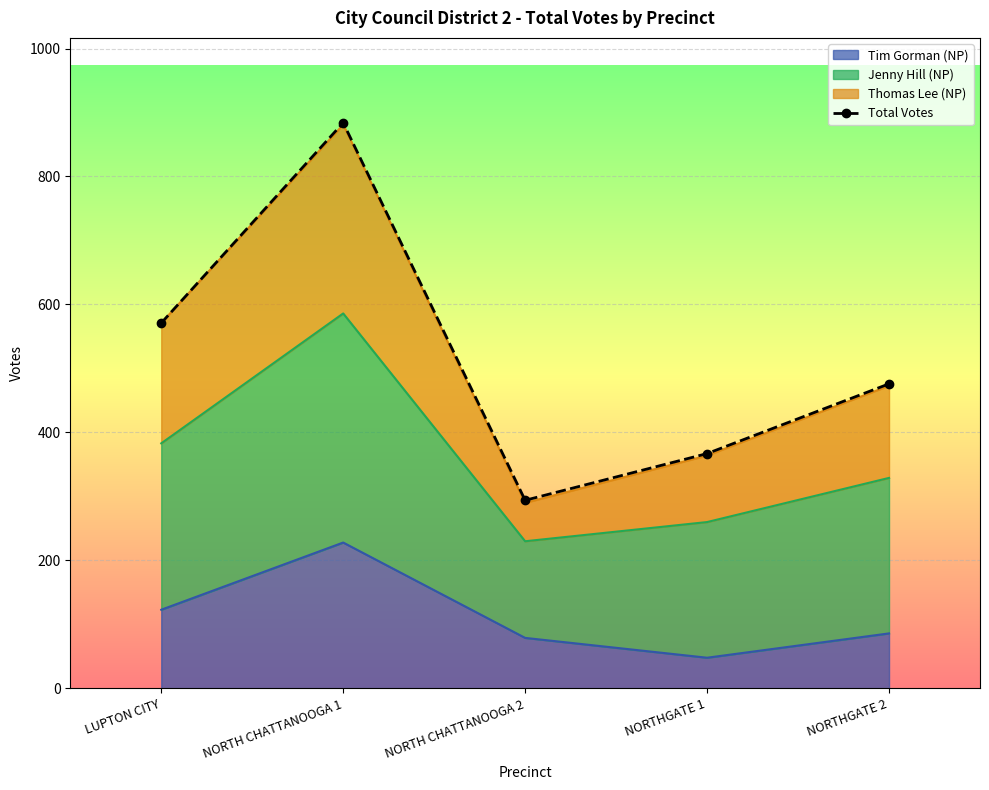

What is the ratio of the value at NORTHGATE 2 to the value at NORTH CHATTANOOGA 2?

1.6